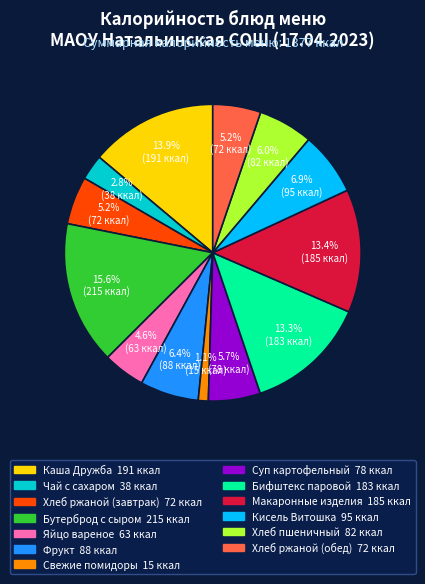

How many segments does this pie chart have?

13